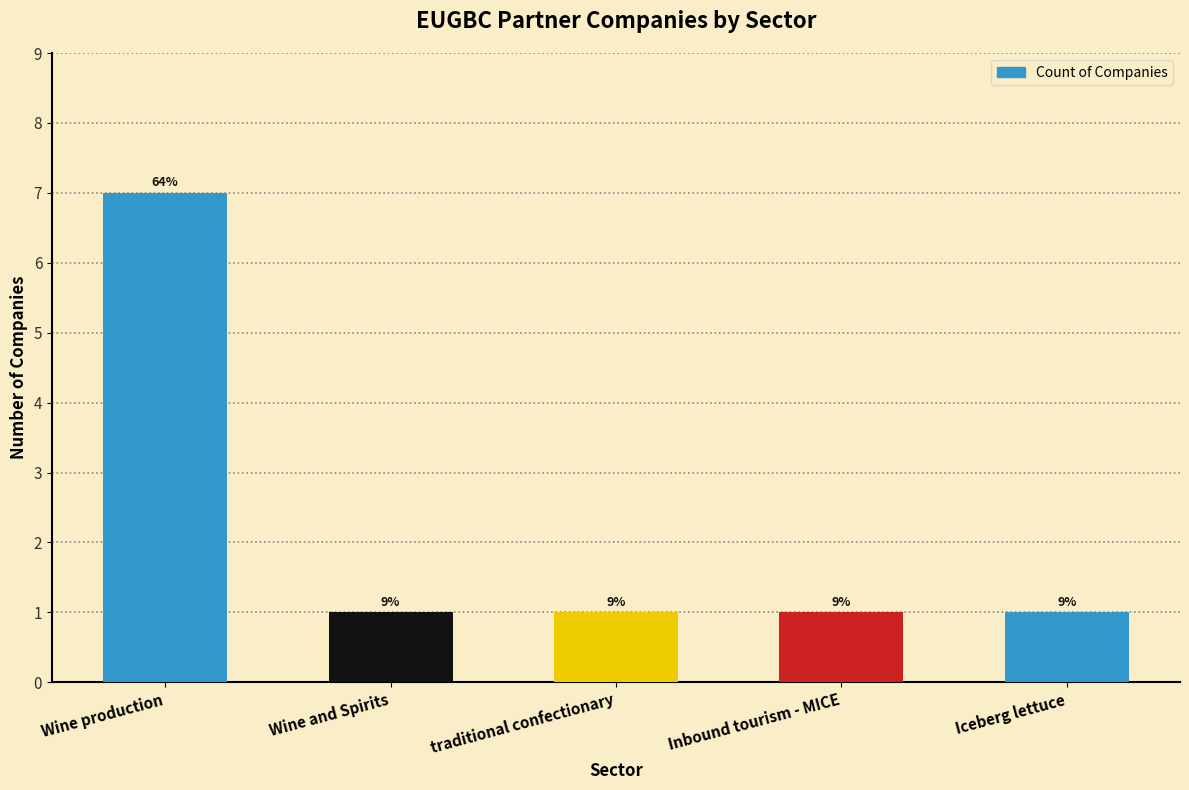

At which category does the chart reach its peak across all series?

Wine production